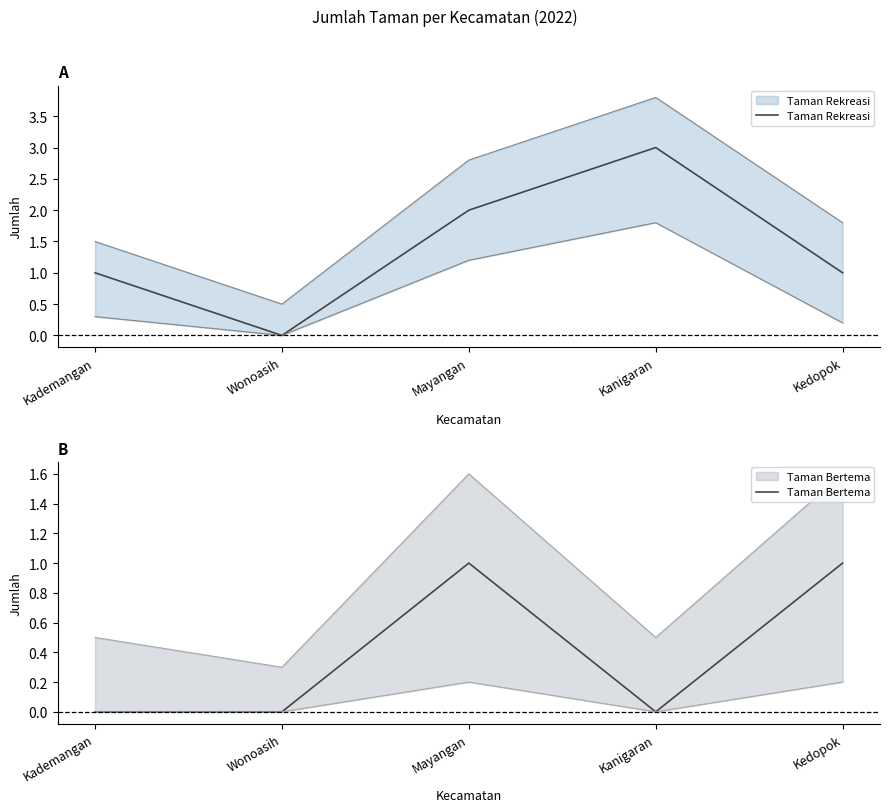

At which label is Taman Rekreasi closest to 1?

Kademangan